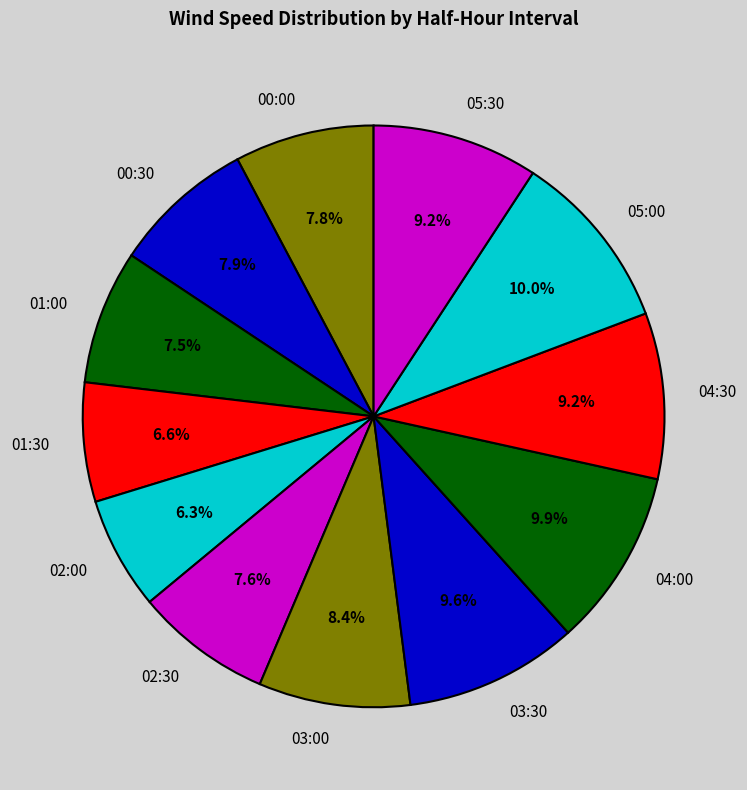

How many segments does this pie chart have?

12